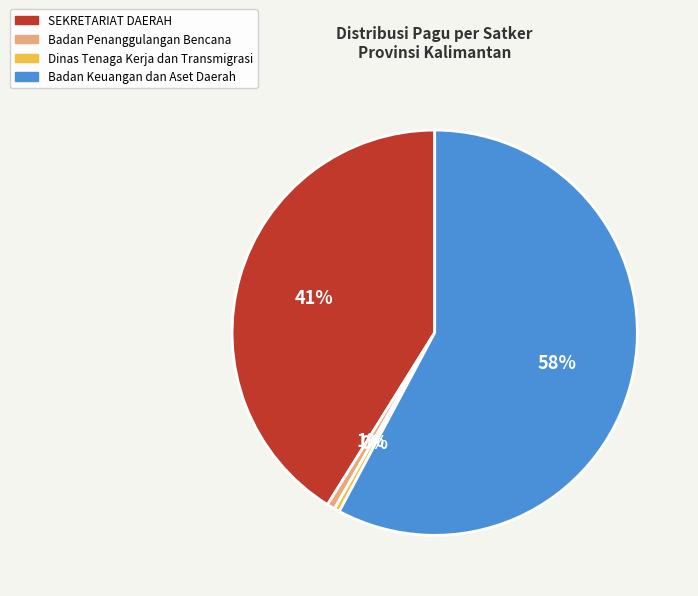

Is it true that SEKRETARIAT DAERAH is 50% of the pie?

False